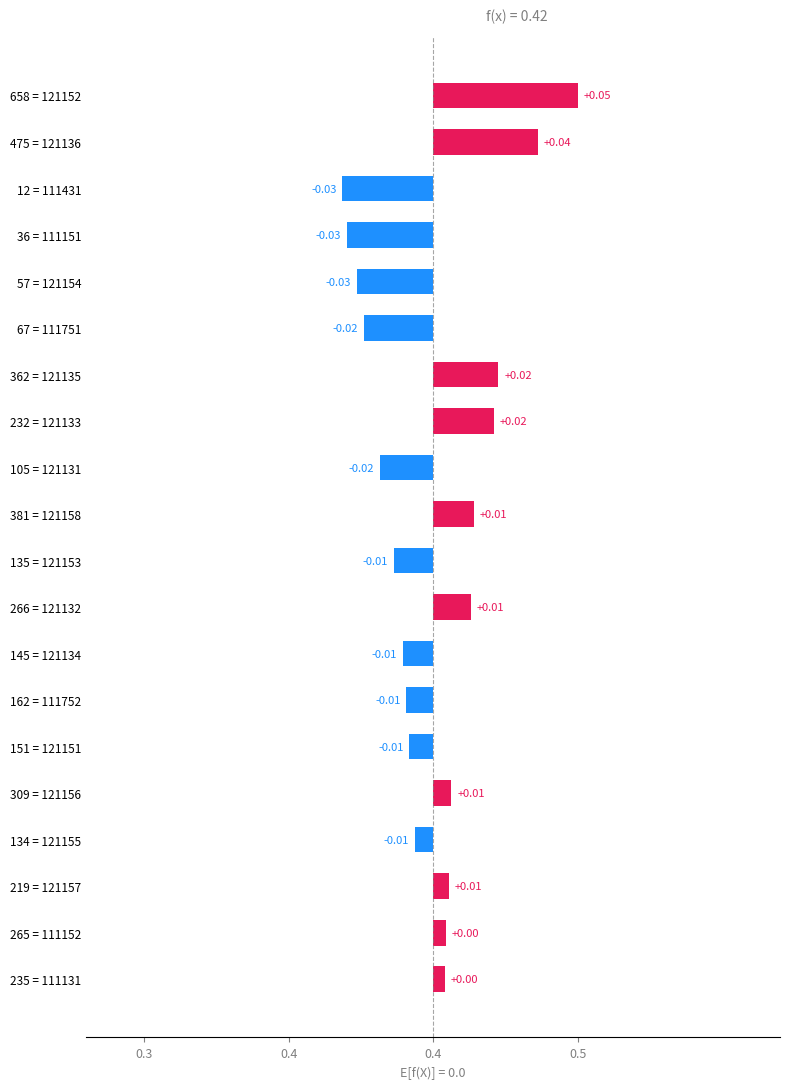

How many categories are shown in the chart?

20